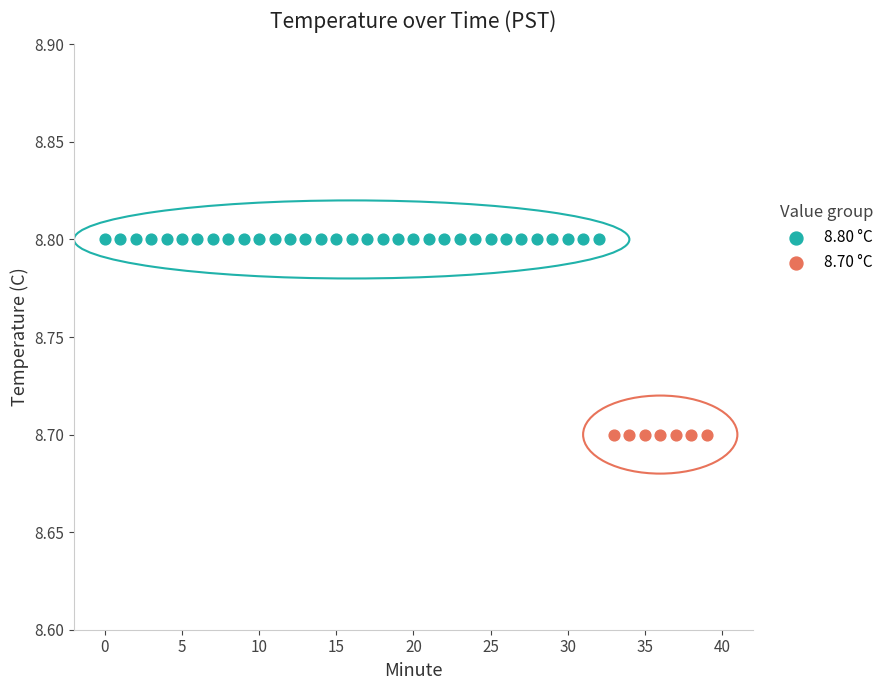

Which series contains the highest Y value?

8.80 °C